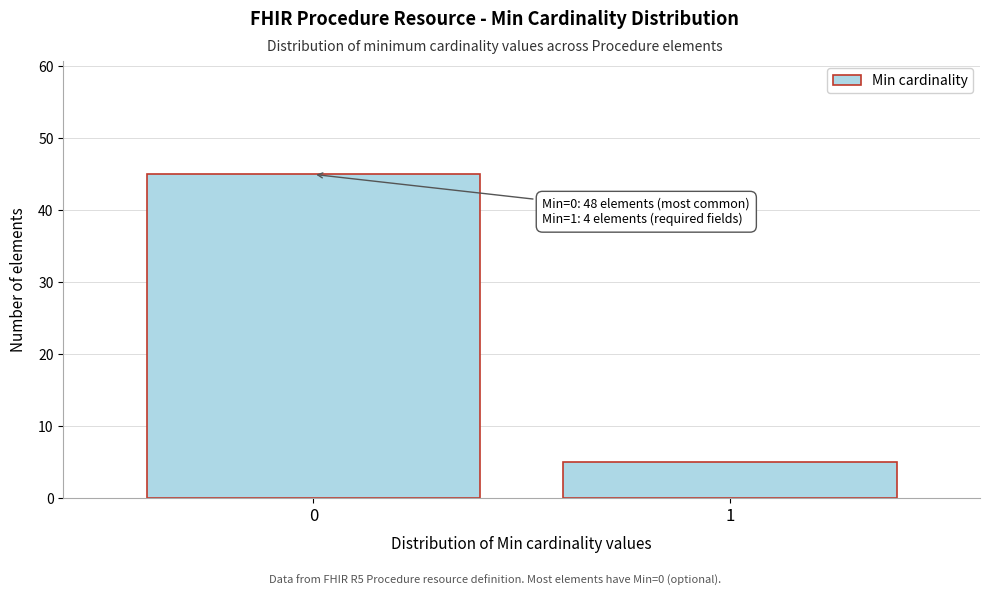

Reading right to left, transcribe all the data shown in this chart.

5	45